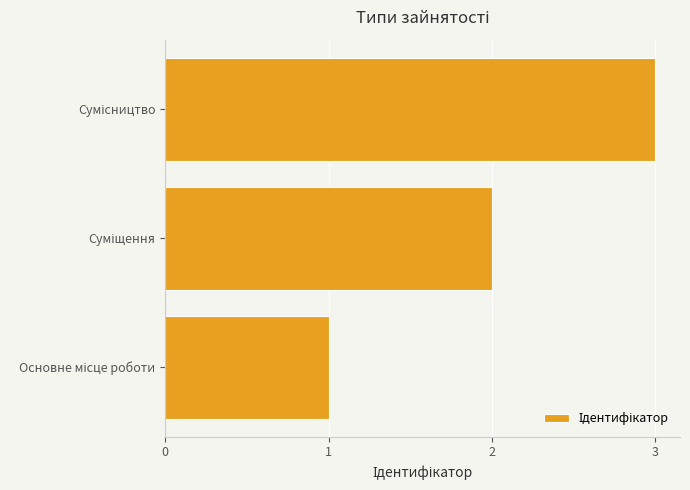

What is the maximum value shown in the chart?

3